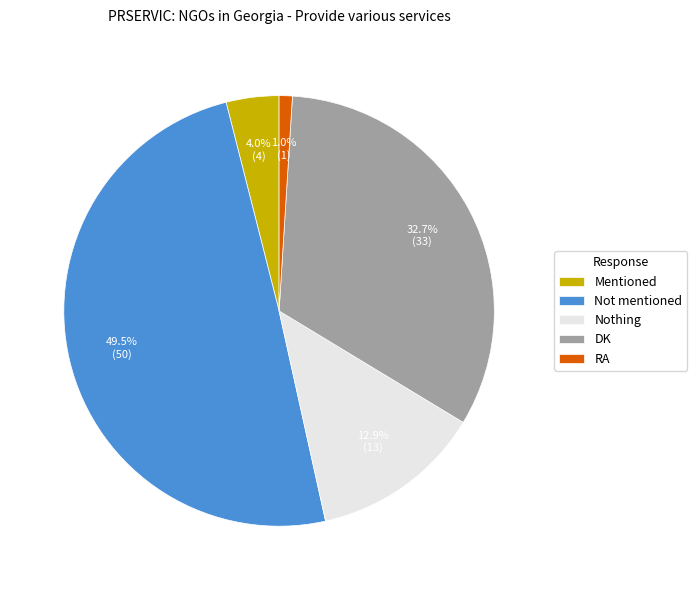

Which category has the smallest portion of the pie?

RA